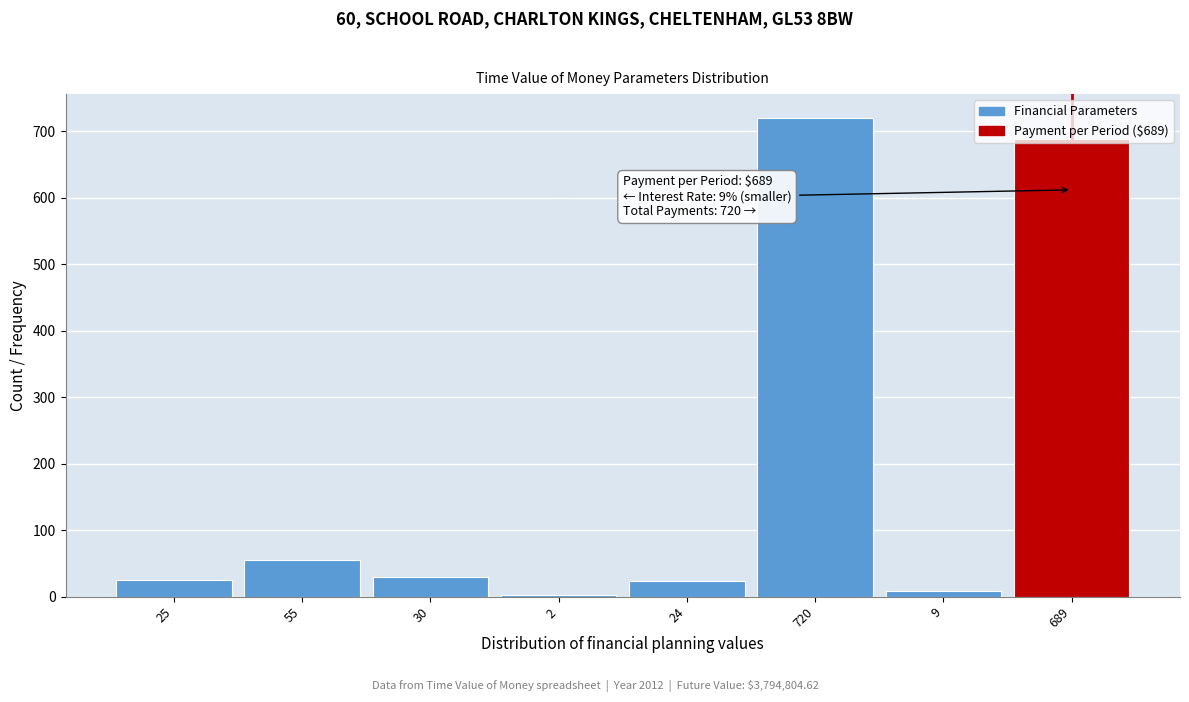

What is the sum of all values?

1554